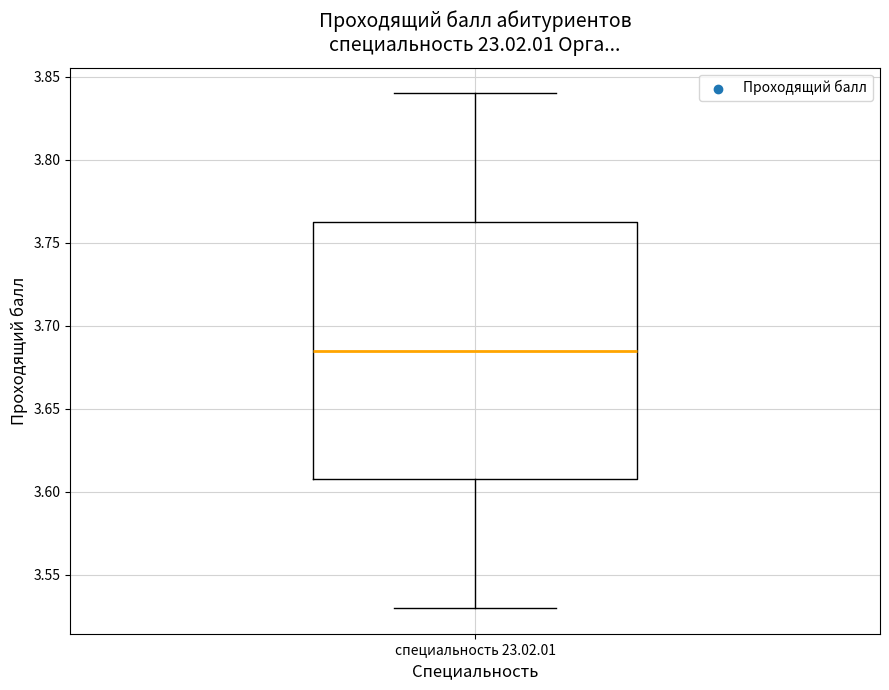

Read this box plot against the y-axis: the position of the median line, the range covered by the box, and the ends of both whiskers. The values are not printed on the chart, so give them approximately, as read against the axis.

median 3.685, box 3.610 to 3.765, whiskers 3.530 to 3.840